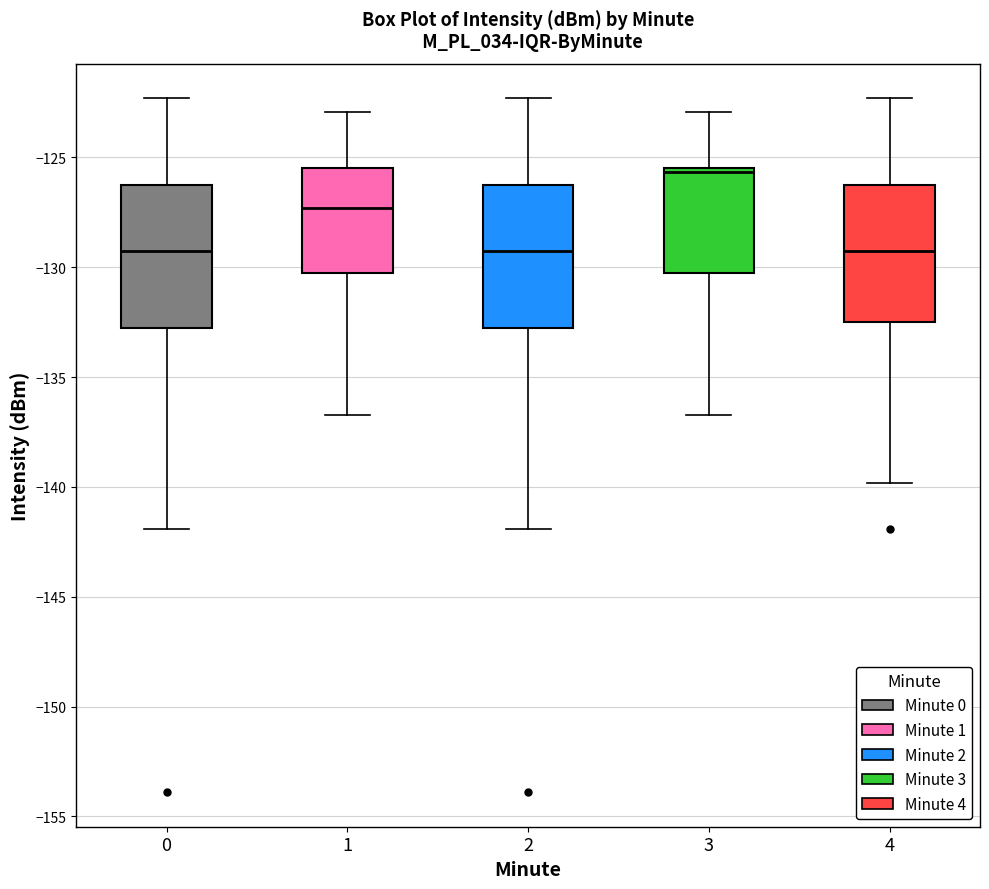

Where is the upper edge of the box at x = 1 on the y-axis? The values are not printed on the chart, so give them approximately, as read against the axis.

-125.5